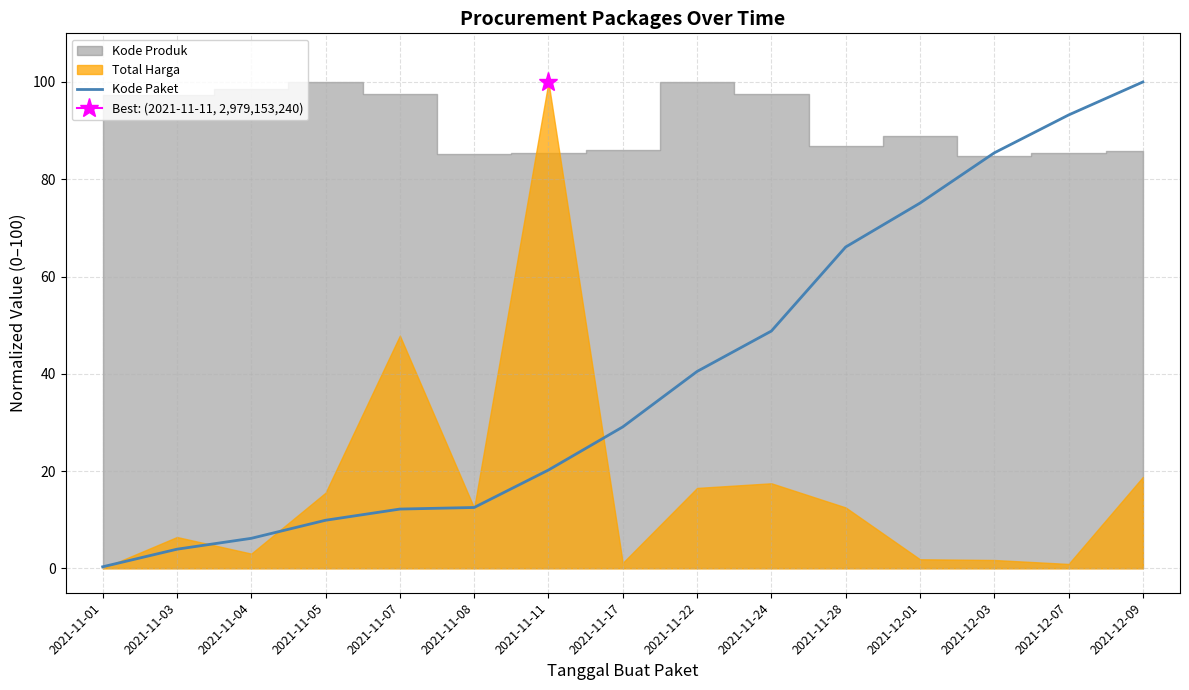

What is the label of the 2nd point from the right?

2021-12-07